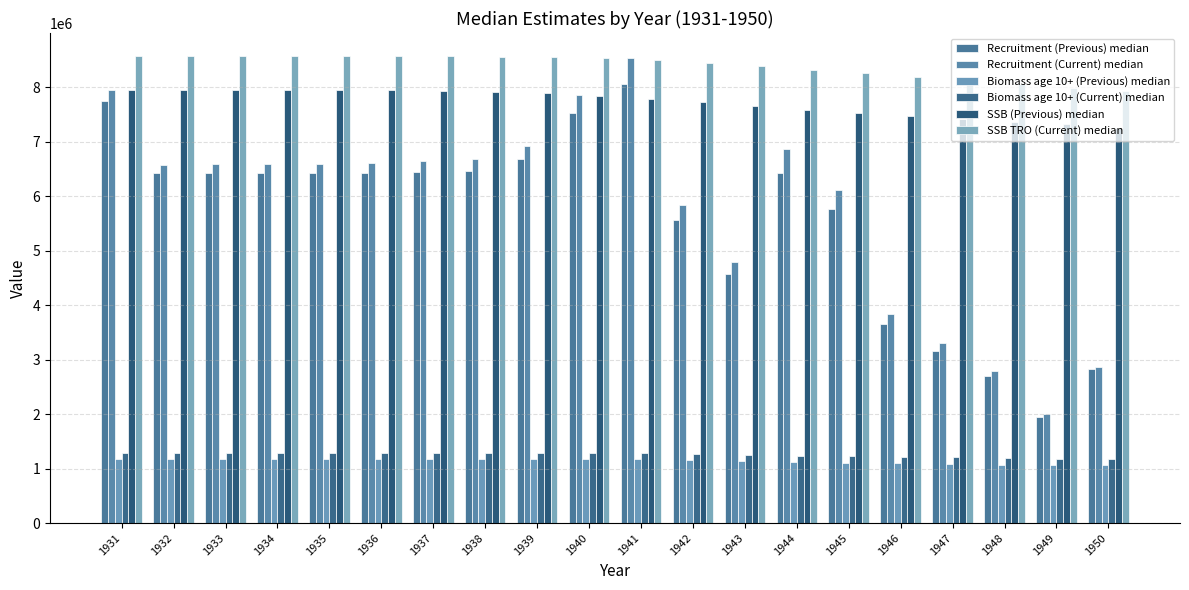

The Biomass age 10+ (Current) median series shows 1809060 at 1939. True or false?

False